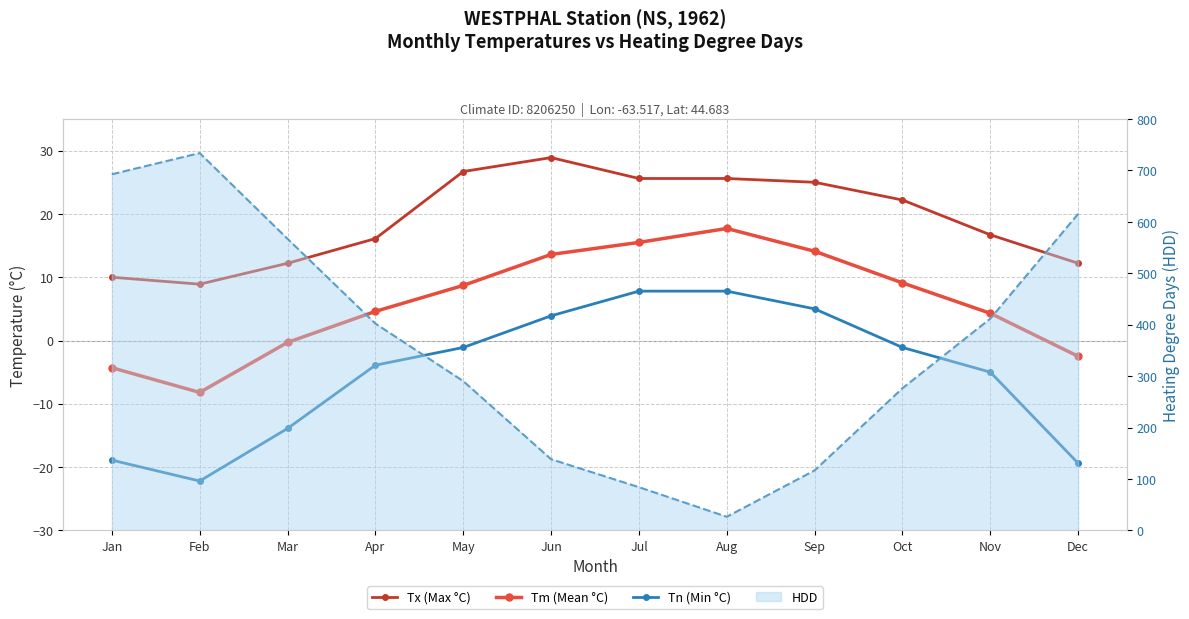

Reading left to right, list all the values displayed in this chart.

Tx (Max °C): 10.0	8.9	12.2	16.1	26.7	28.9	25.6	25.6	25.0	22.2	16.7	12.2
Tm (Mean °C): -4.3	-8.2	-0.3	4.6	8.7	13.6	15.5	17.7	14.1	9.1	4.3	-2.5
Tn (Min °C): -18.9	-22.2	-13.9	-3.9	-1.1	3.9	7.8	7.8	5.0	-1.1	-5.0	-19.4
HDD (line): 692.5	733.7	567.0	402.2	290.3	138.4	84.0	26.5	116.7	276.4	411.8	615.6